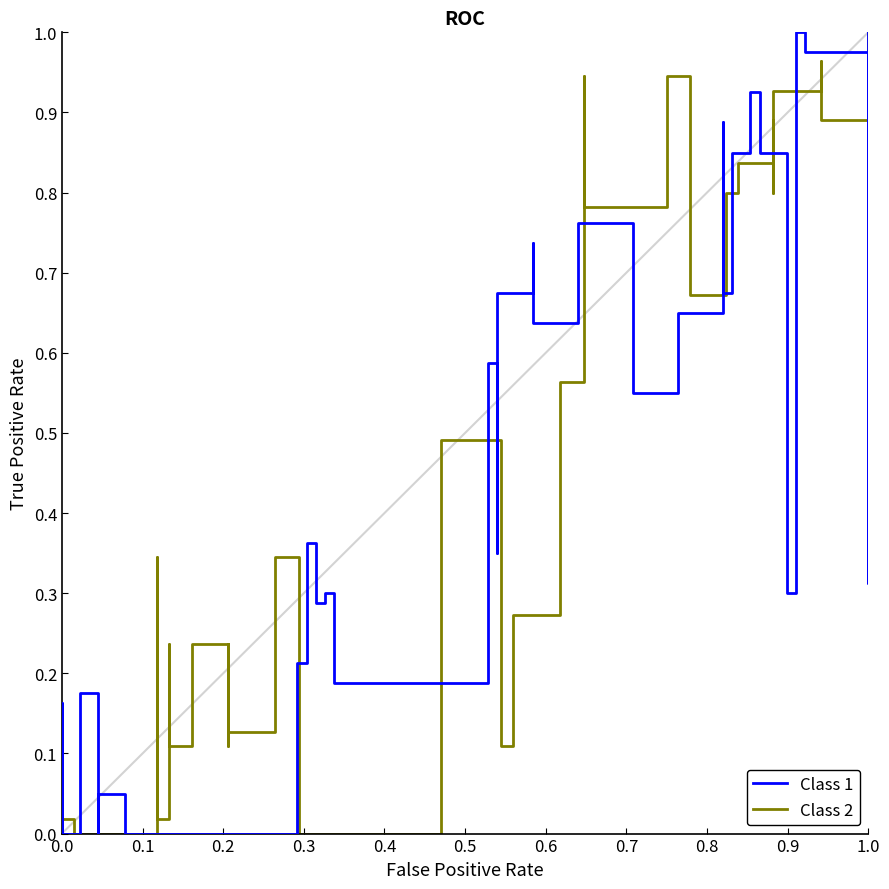

How many intersections are there between Class 2 and Class 1?

15